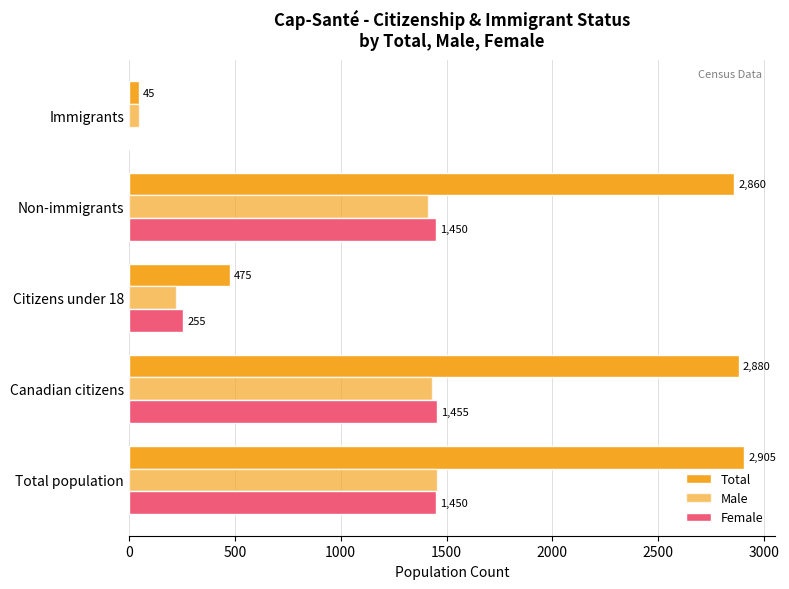

List the series in order of their peak value, highest first.

Total, Male, Female